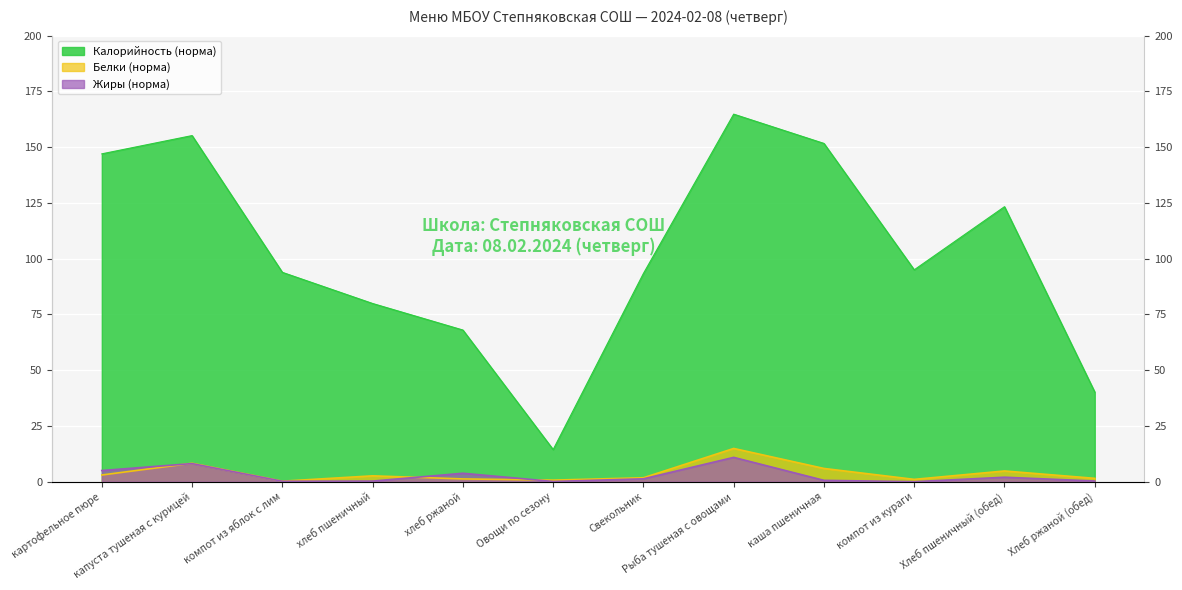

Reading left to right, transcribe all the data shown in this chart.

Калорийность (норма): 147.0	155.2	93.9	79.9	68.0	14.4	93.4	164.8	151.7	95.0	123.3	40.2
Белки (норма): 3.0	8.3	0.2	2.6	1.2	0.7	1.8	14.9	5.9	1.0	4.8	1.5
Жиры (норма): 5.0	8.1	0.2	0.3	3.8	0.1	1.3	10.9	0.6	0.0	2.0	0.3